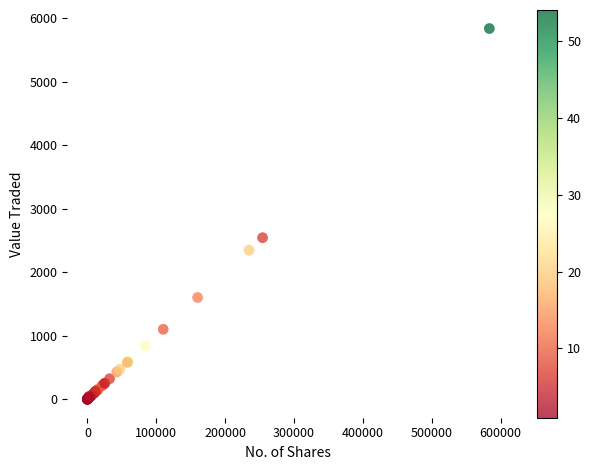

What Y value in the scatter plot is closest to 2919?

2544